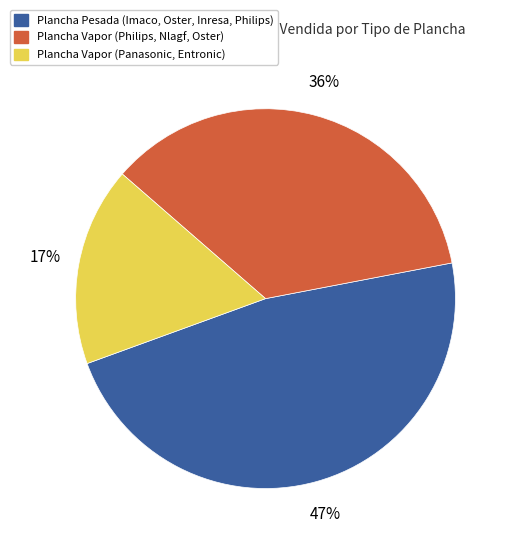

Which slice is the smallest?

Plancha Vapor (Panasonic, Entronic)